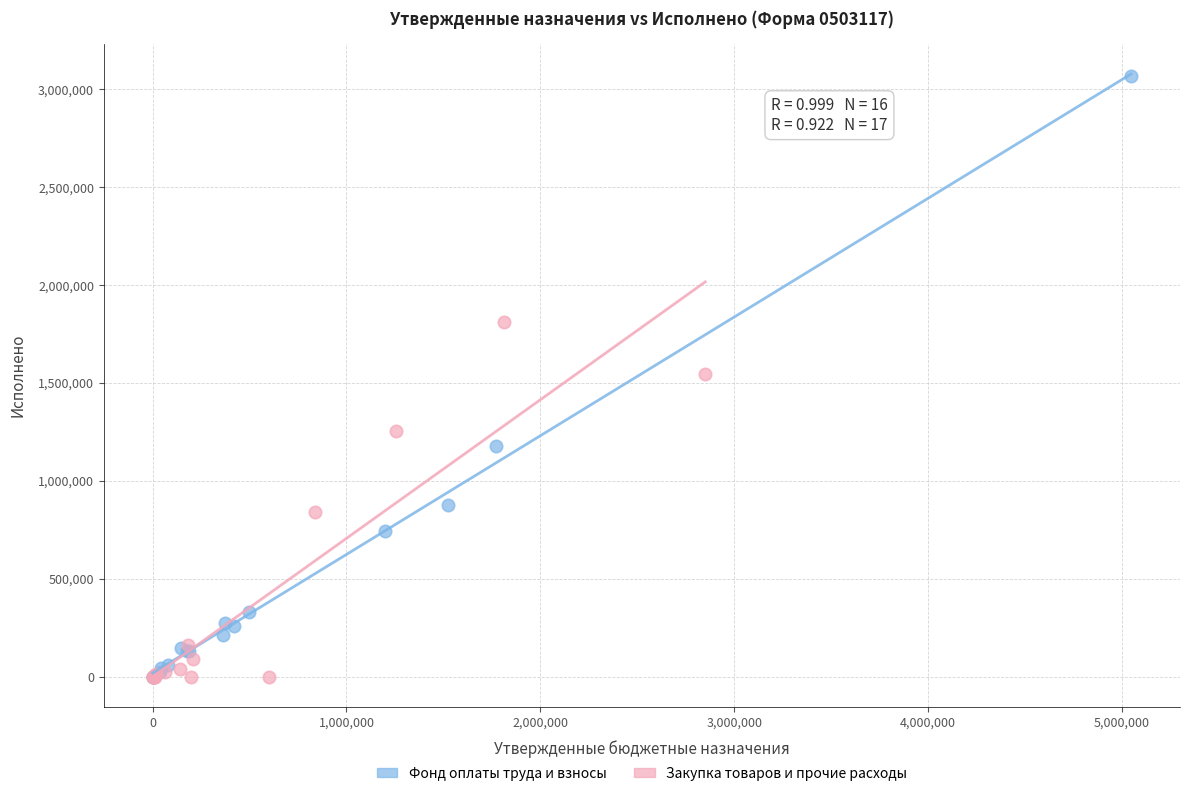

Which series contains the highest Y value?

Фонд оплаты труда и взносы